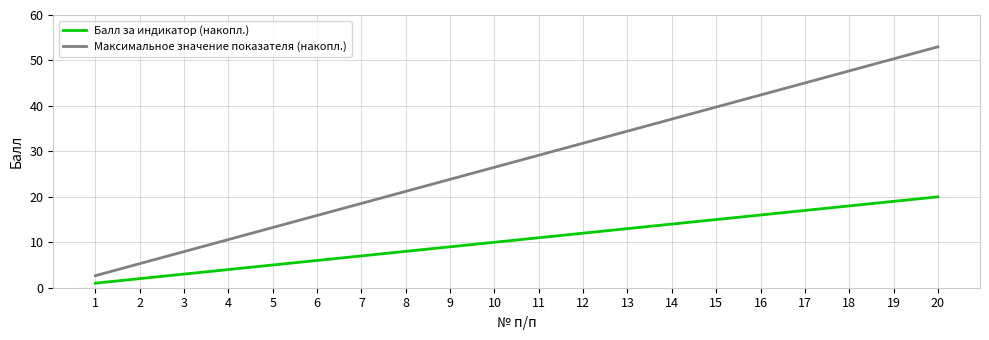

True or false: Балл за индикатор (накопл.) and Максимальное значение показателя (накопл.) intersect in this chart.

False